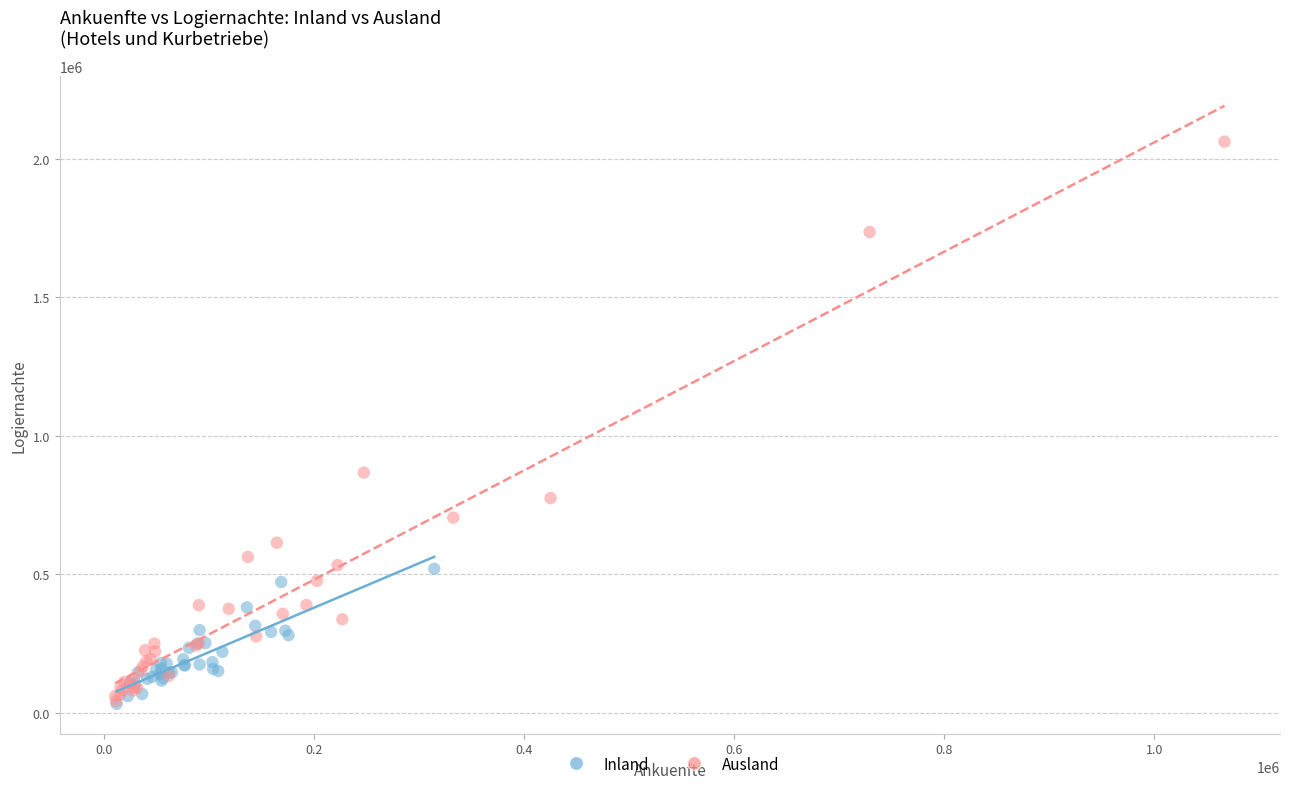

What are all the series names shown in the legend?

Inland, Ausland